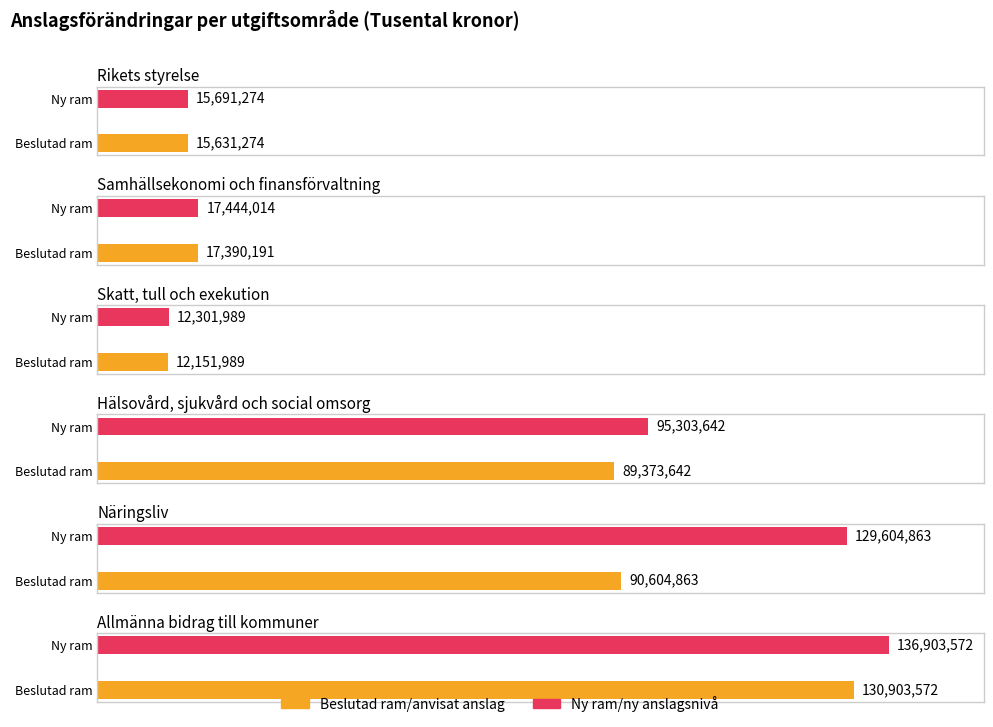

What is the value of the Beslutad ram/anvisat anslag bar at the 1st from the left?

15631274